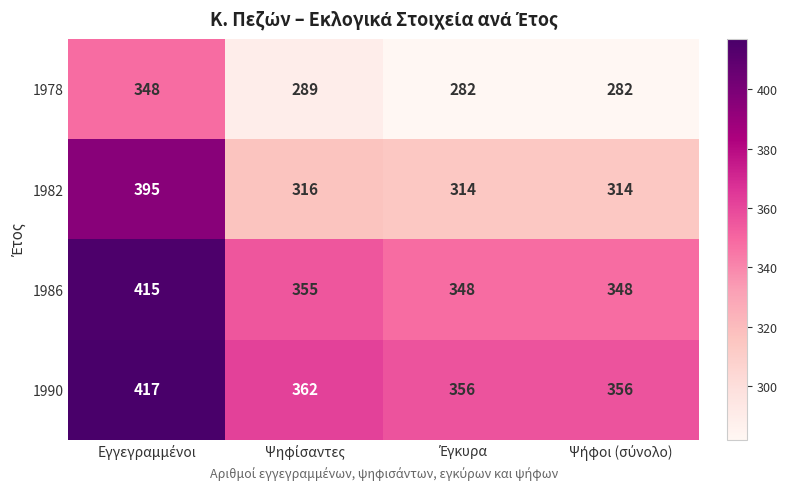

What is the average value of the 1982 series?

335